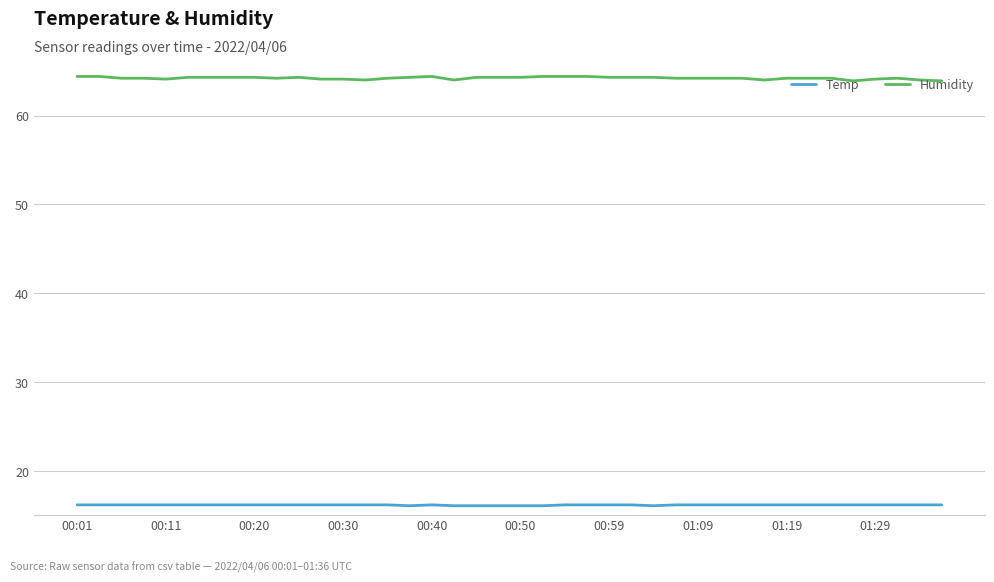

Which series has the largest total across all categories?

Humidity